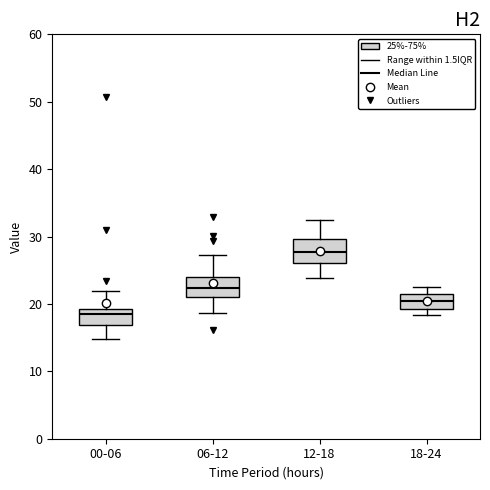

Reading left to right, read every box against the y-axis: the position of its median line, the range the box covers, and the ends of its whiskers. The values are not printed on the chart, so give them approximately, as read against the axis.

00-06: median 18, box 17 to 19, whiskers 15 to 22
06-12: median 22, box 21 to 24, whiskers 19 to 27
12-18: median 28, box 26 to 30, whiskers 24 to 32
18-24: median 21 (inside the box), box 19 to 21, whiskers 18 to 23